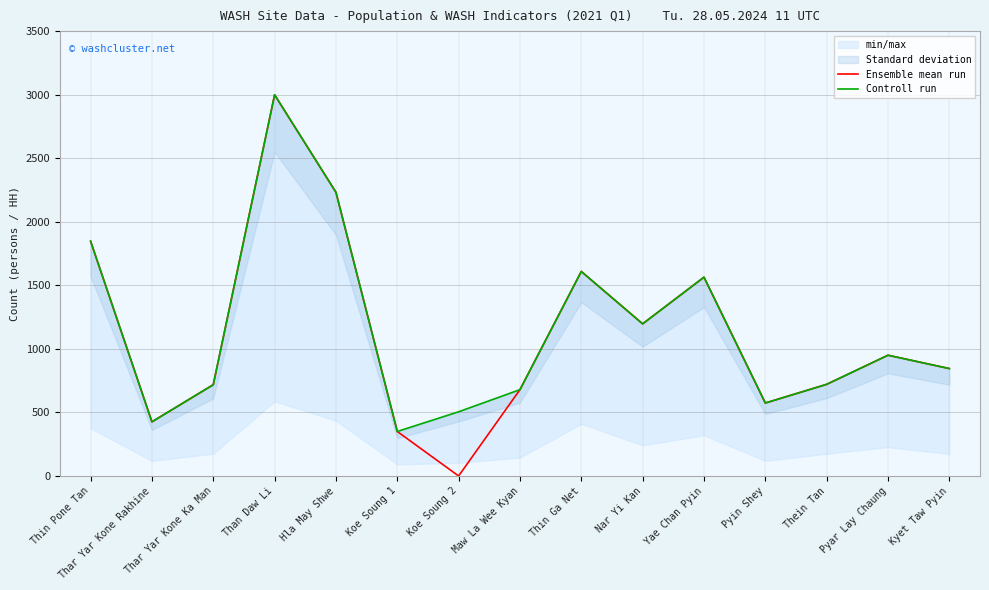

Which series has the largest total across all categories?

Controll run